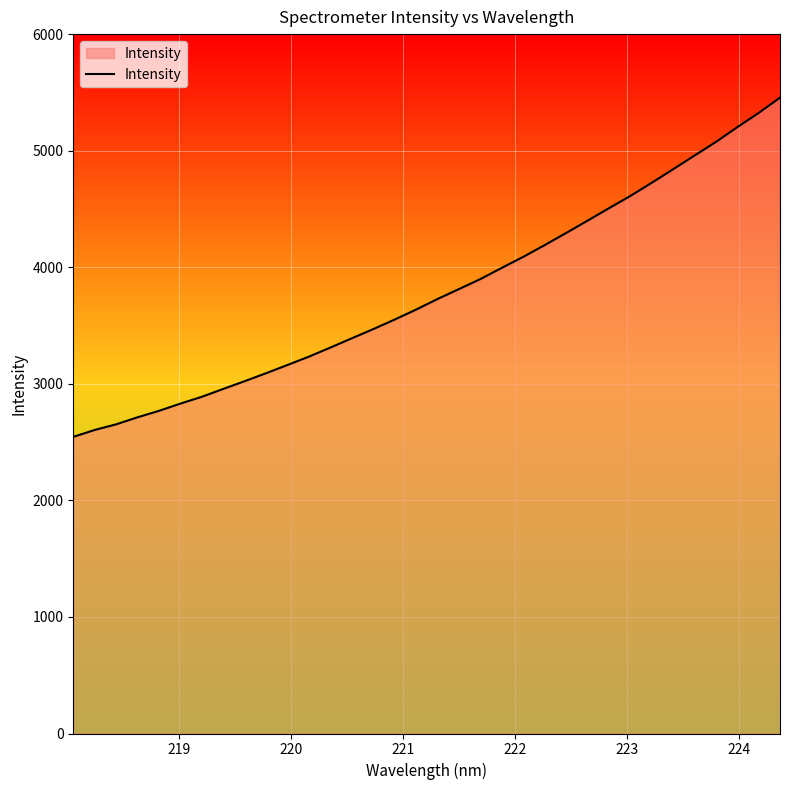

What is the difference between the maximum and minimum values?

2911.0